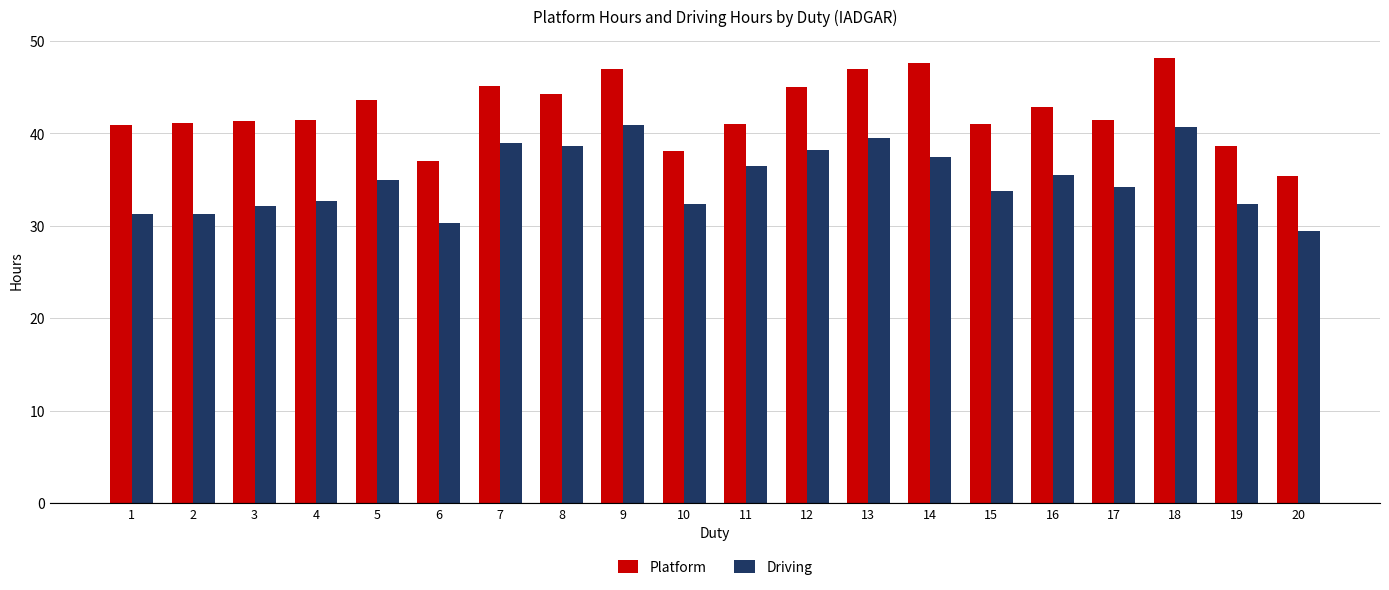

At which category does the chart reach its minimum across all series?

20